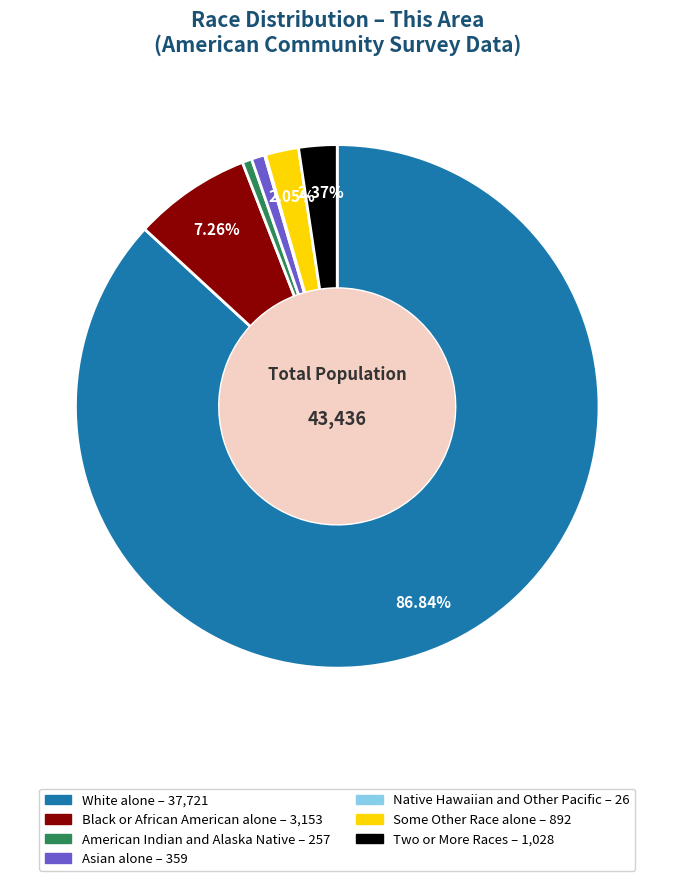

What percentage is the Some Other Race alone slice, to the nearest percent?

2%